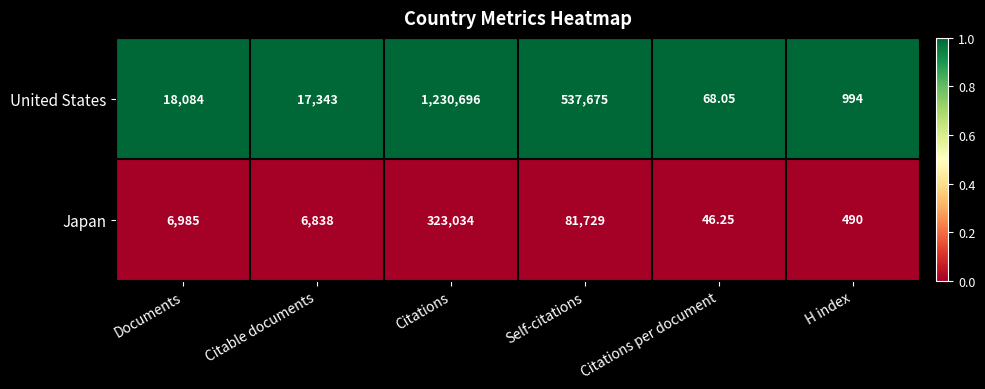

Count the number of categories in the chart.

6